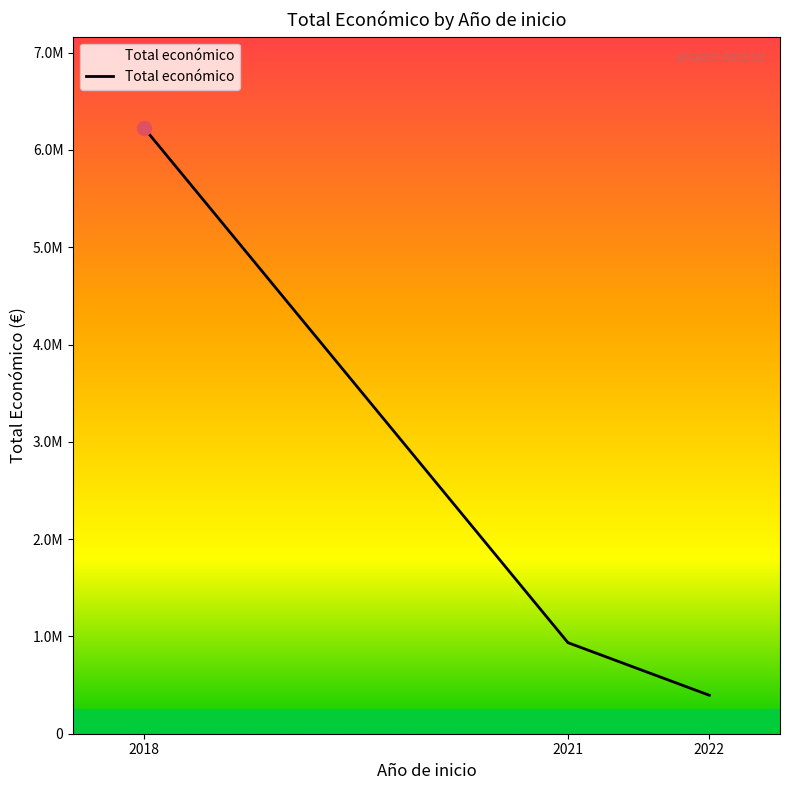

Does the chart have visible grid lines?

No